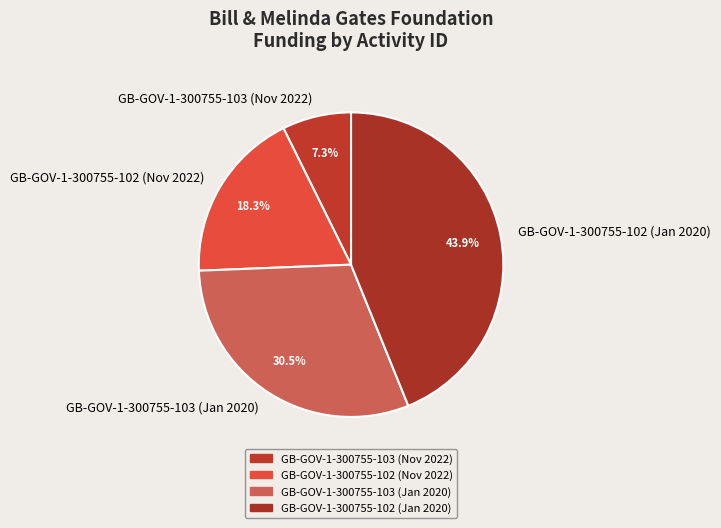

To the nearest percent, what is the difference between the GB-GOV-1-300755-102 (Nov 2022) and GB-GOV-1-300755-103 (Nov 2022) slice percentages?

11%